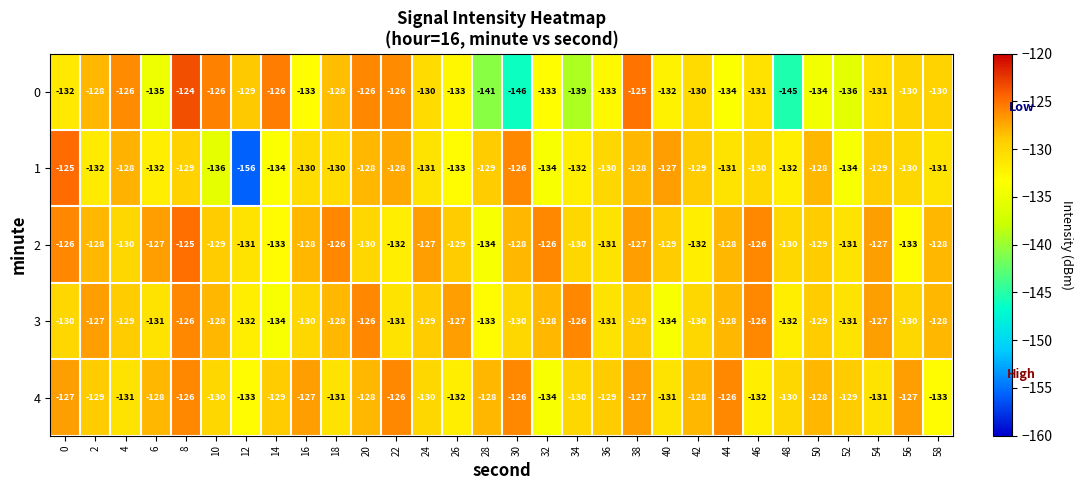

At which category is the sum across all series the highest?

8